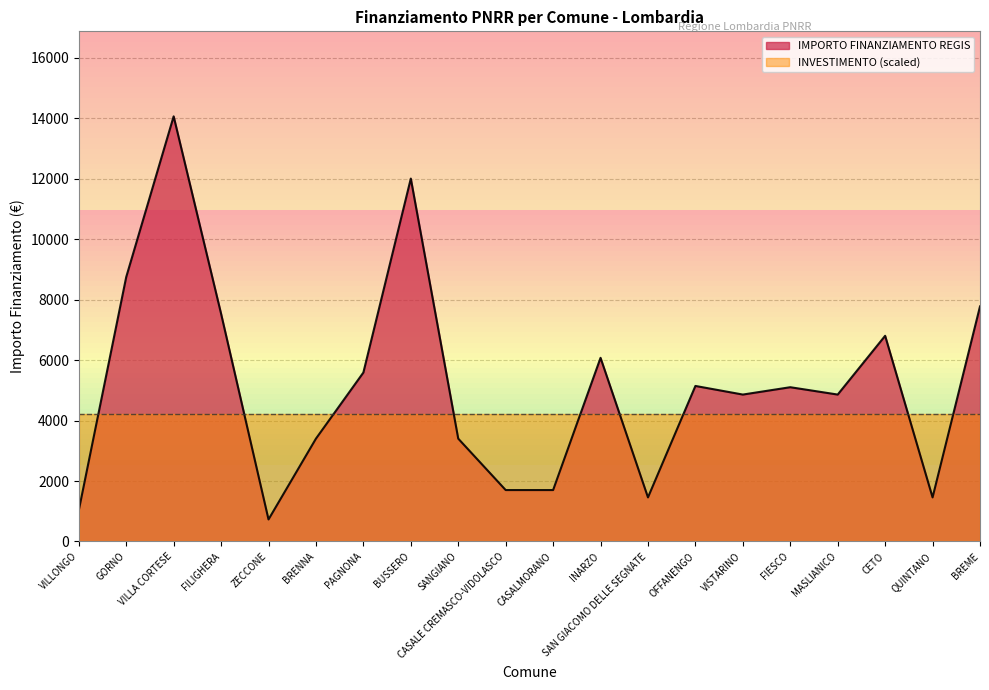

The chart shows a value of 1701 at CASALMORANO. True or false?

True